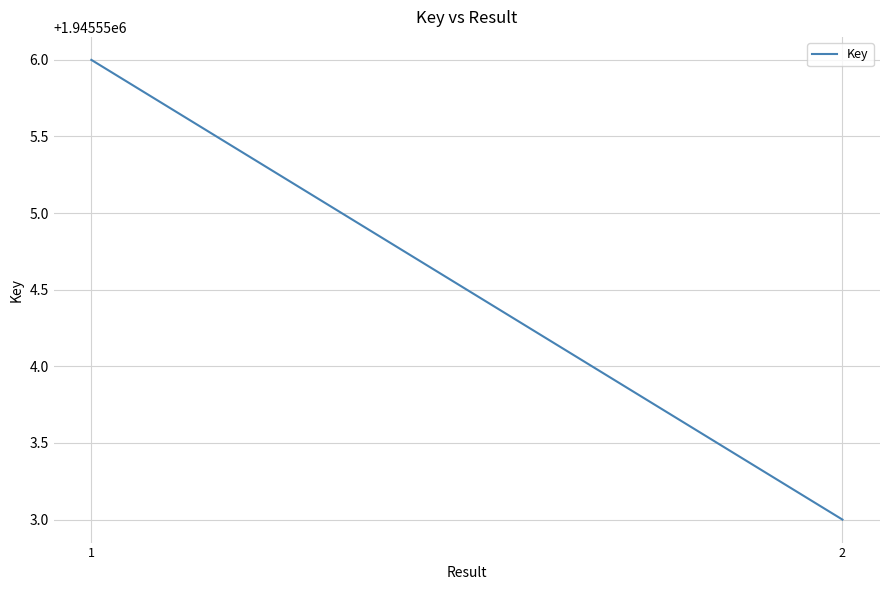

The chart shows a value of 1945556 at 1. True or false?

True